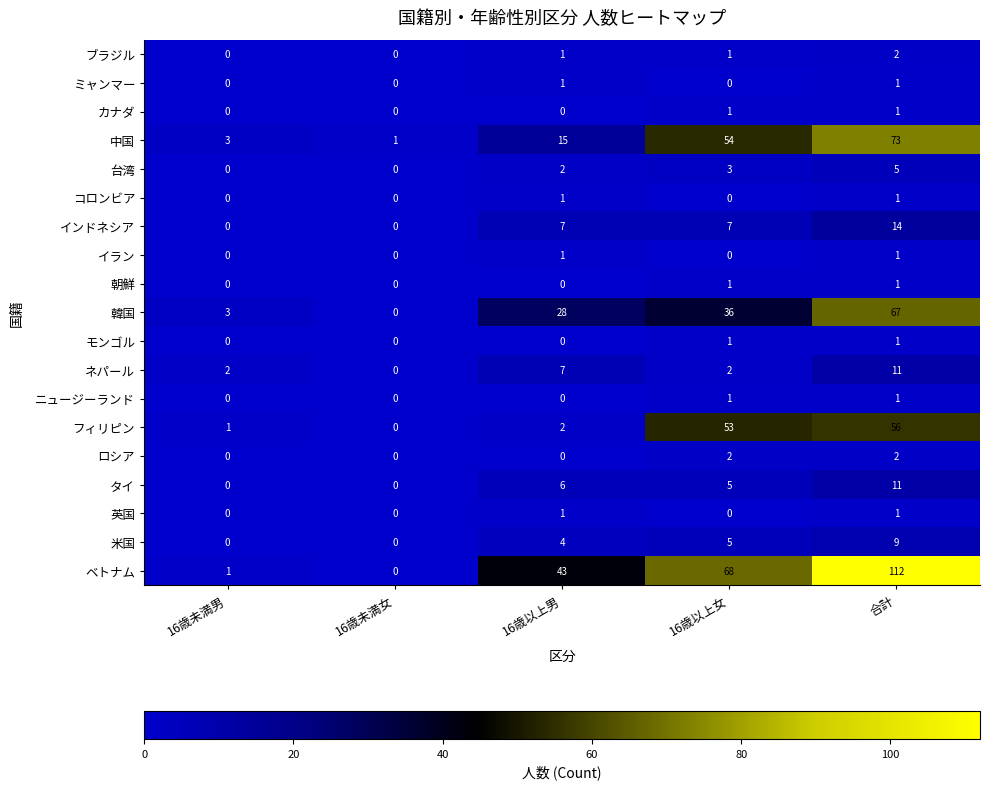

What is the spread (max minus min) of values at 16歳以上男?

43